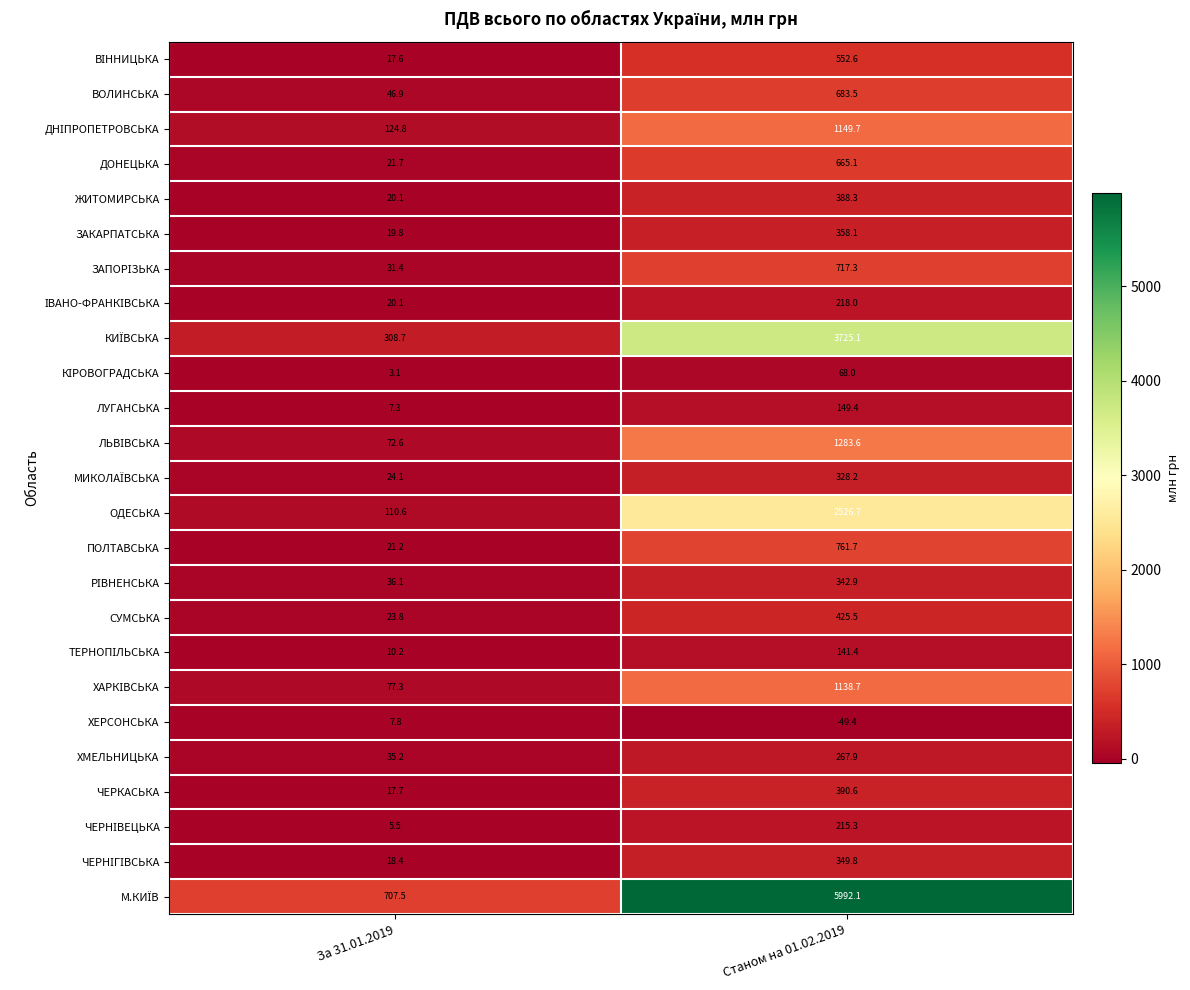

List the labels in order of СУМСЬКА value, largest first.

Станом на 01.02.2019, За 31.01.2019